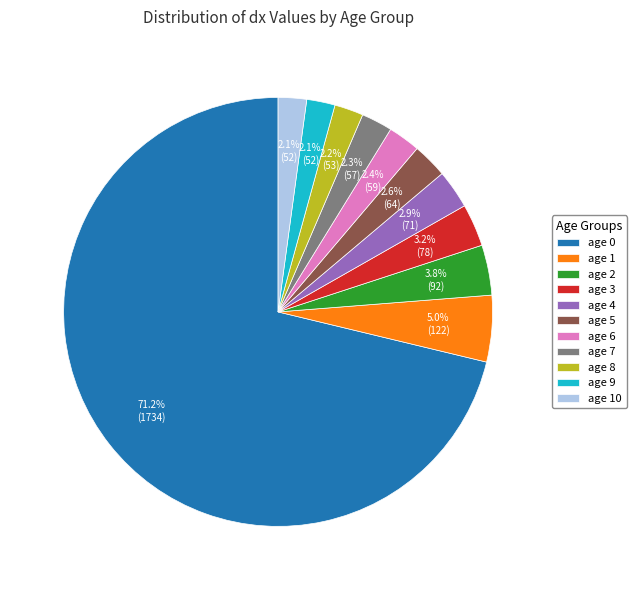

Does age 5 represent more than half of the total?

No